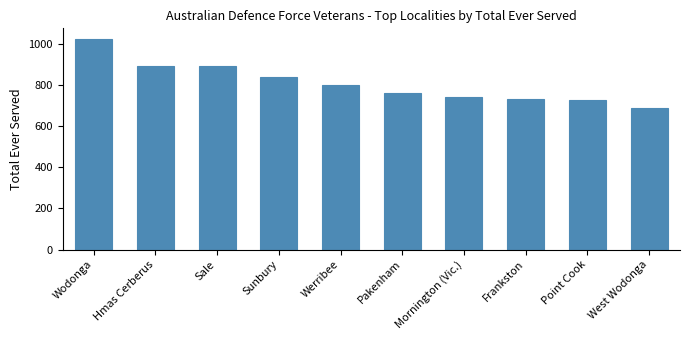

What is the value of the 5th bar from the left?

801